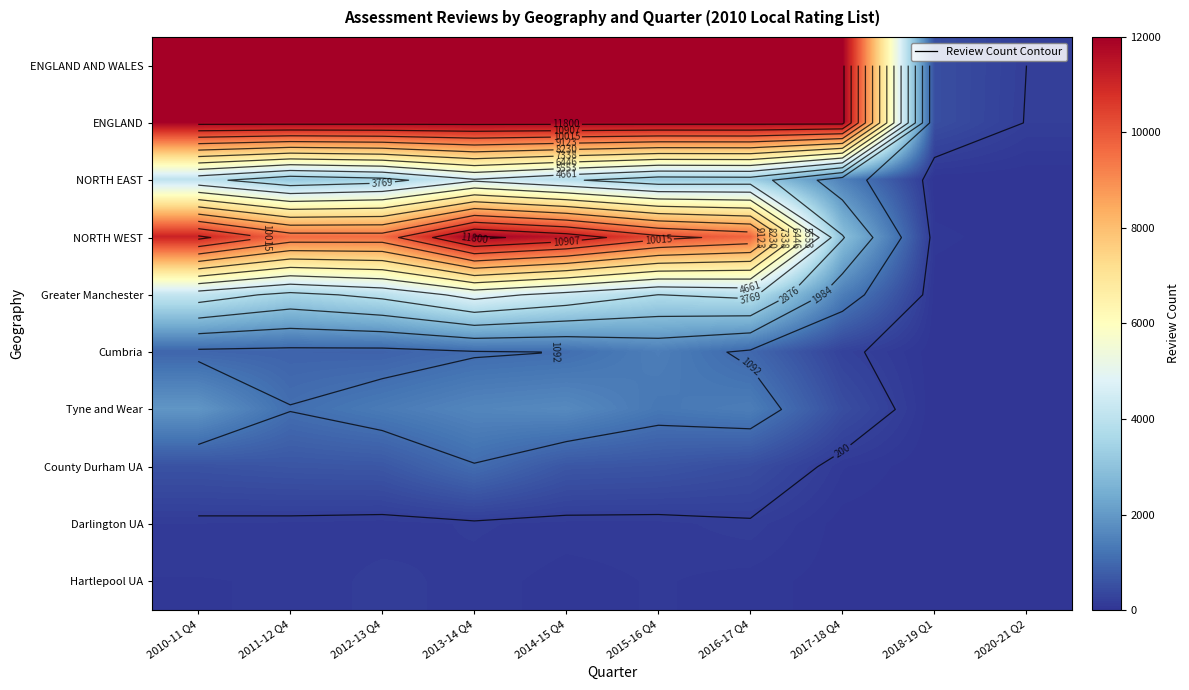

Rank the series by their maximum value, from highest to lowest.

ENGLAND AND WALES, ENGLAND, NORTH WEST, Greater Manchester, NORTH EAST, Tyne and Wear, Cumbria, County Durham UA, Darlington UA, Hartlepool UA